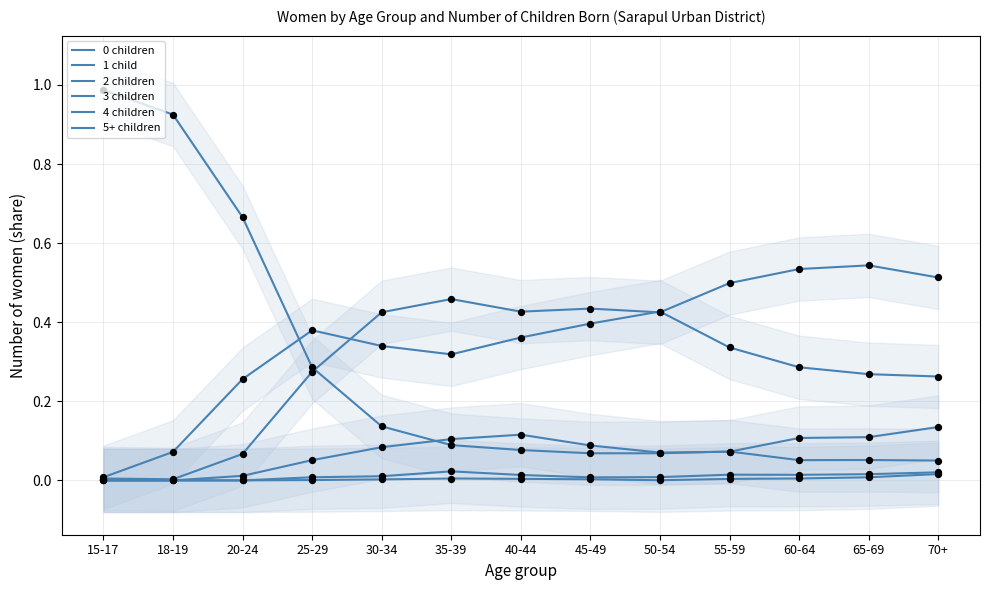

Which series contains the lowest Y value?

3 children